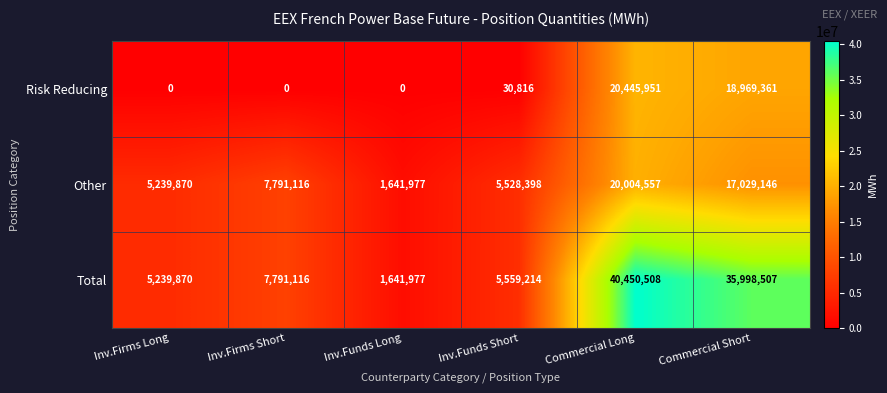

What is the spread (max minus min) of values at Commercial Long?

20445951